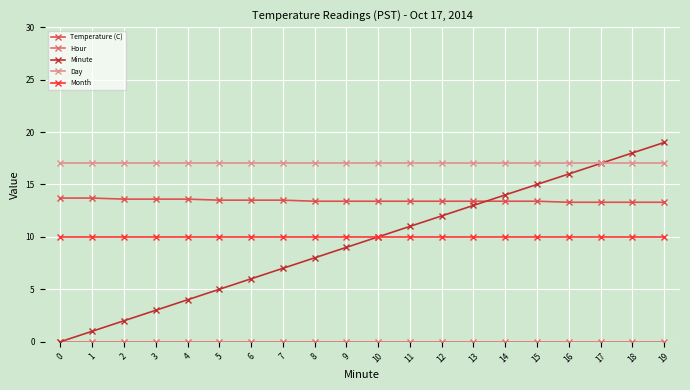

Is it true that Day equals 17.0 at 5?

True